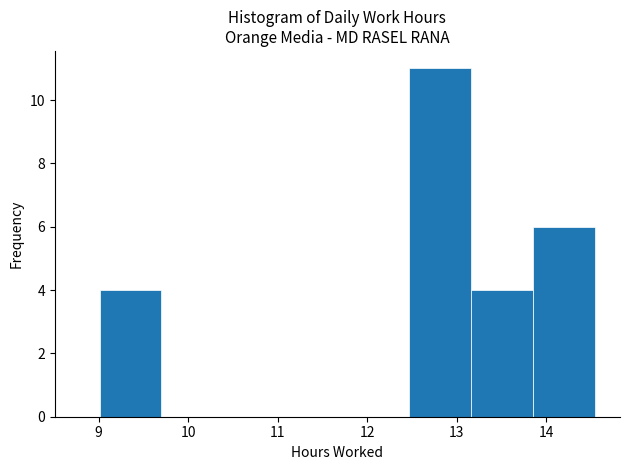

Reading left to right, list every bar in this chart as the range it spans on the x-axis followed by its height. Neither the bar edges nor the heights are printed on the chart, so give them approximately, as read against the axes.

9.0 to 9.7: 4
9.7 to 10.4: 0
10.4 to 11.1: 0
11.1 to 11.8: 0
11.8 to 12.5: 0
12.5 to 13.2: 11
13.2 to 13.9: 4
13.9 to 14.6: 6